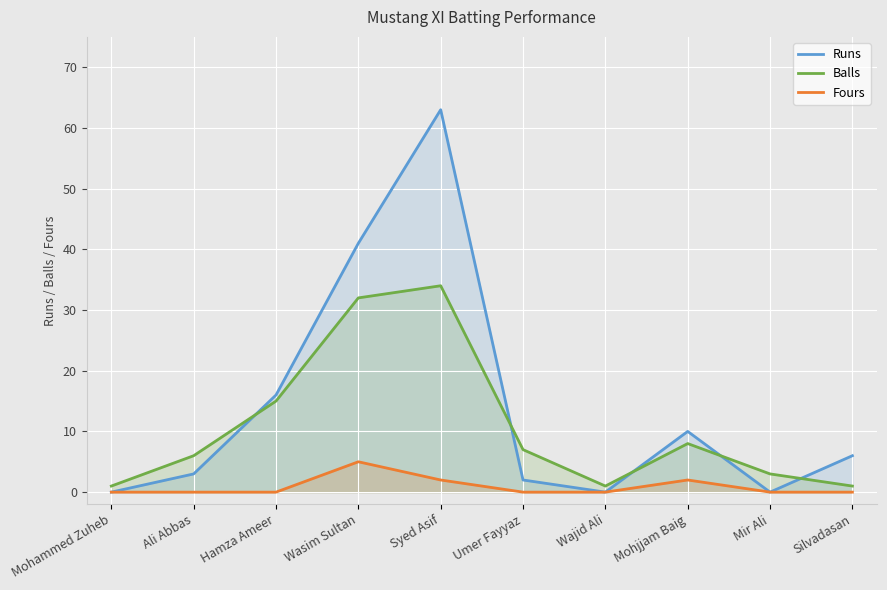

Is the value of Fours at Umer Fayyaz greater than the value of Balls at Hamza Ameer?

No